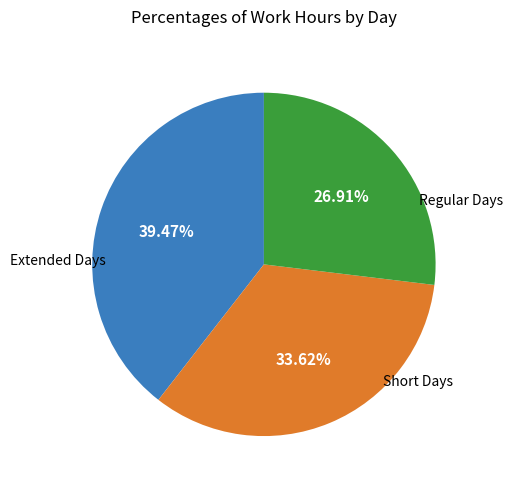

Is there any slice that represents more than half of the pie?

No